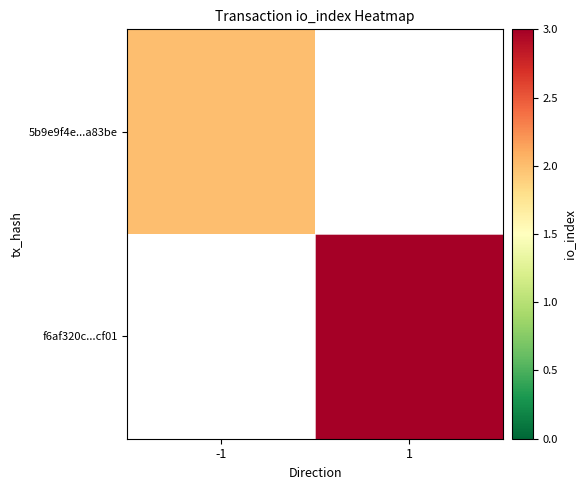

List the series in order of their overall mean, lowest first.

5b9e9f4e...a83be, f6af320c...cf01